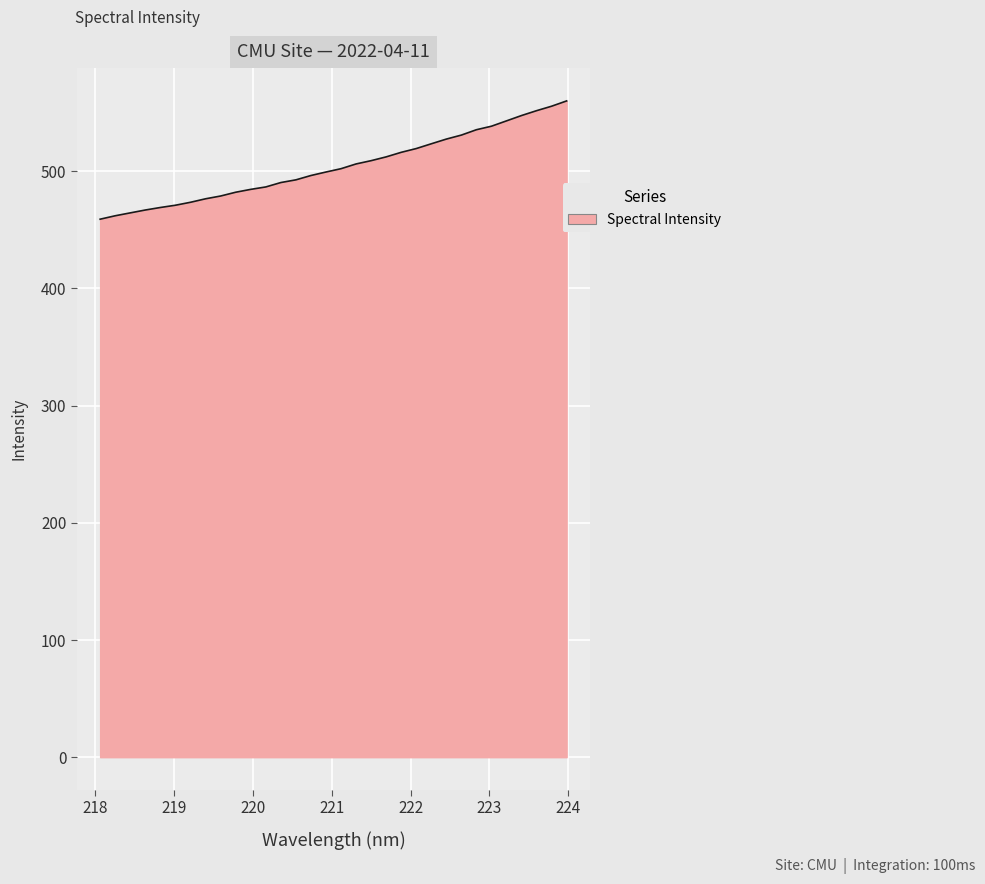

What is the greatest value displayed?

560.0